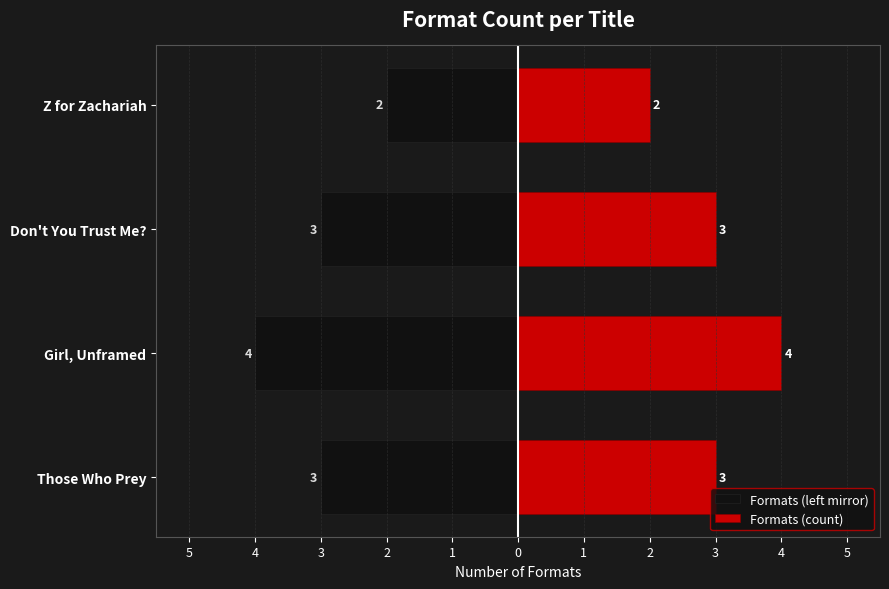

At how many categories does at least one series exceed -3?

4